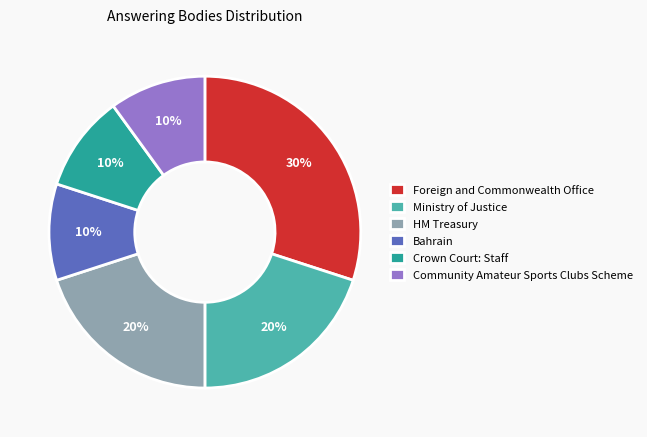

Combined, do Community Amateur Sports Clubs Scheme and Foreign and Commonwealth Office account for over 50%?

No